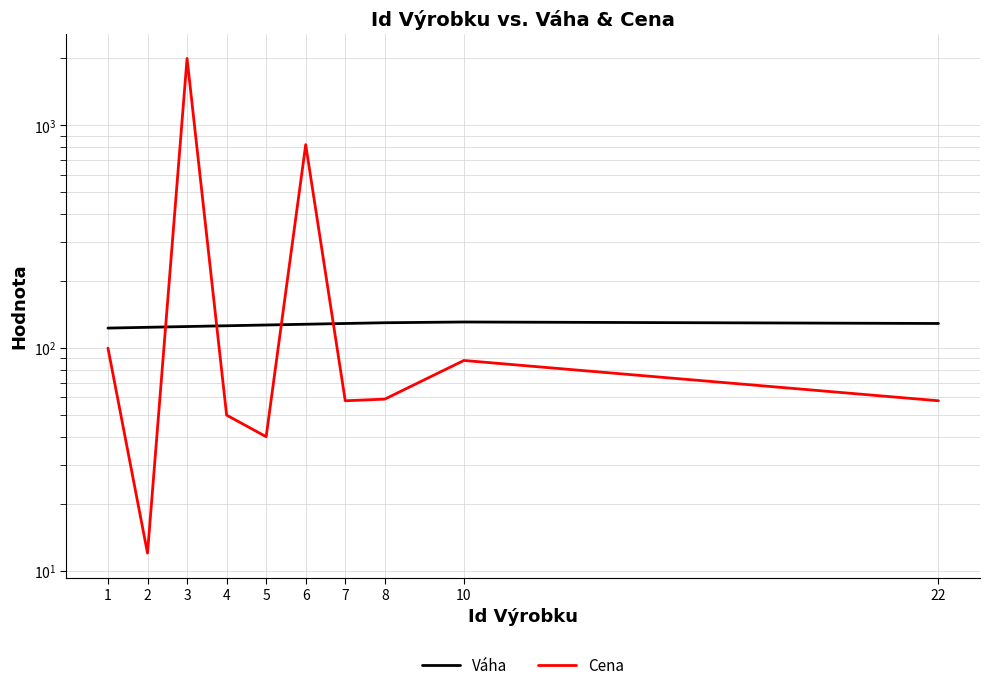

Which series has the largest total across all categories?

Cena